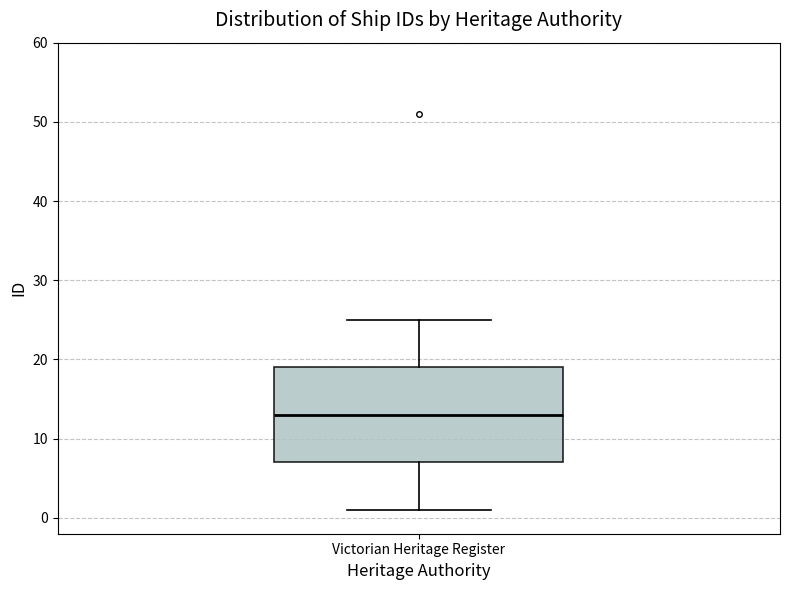

Transcribe this box plot: give where the median line is, the range the box spans, and where the two whiskers end, as read against the y-axis. The values are not printed on the chart, so give them approximately, as read against the axis.

median 13, box 7 to 19, whiskers 1 to 25